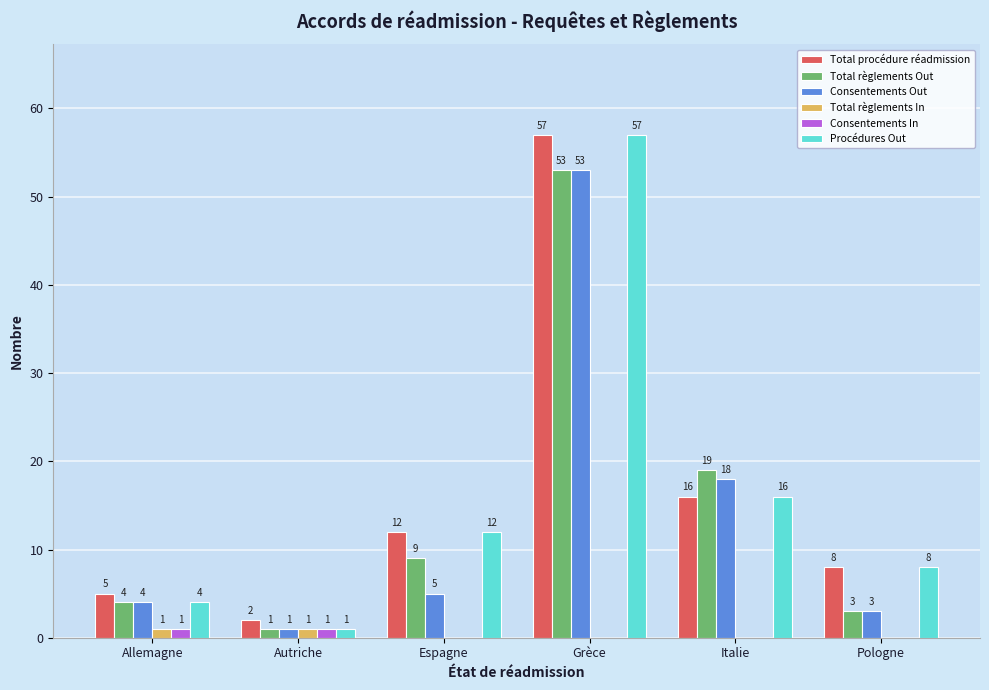

Reading left to right, list all the values displayed in this chart.

Total procédure réadmission: Allemagne=5	Autriche=2	Espagne=12	Grèce=57	Italie=16	Pologne=8
Total règlements Out: Allemagne=4	Autriche=1	Espagne=9	Grèce=53	Italie=19	Pologne=3
Consentements Out: Allemagne=4	Autriche=1	Espagne=5	Grèce=53	Italie=18	Pologne=3
Total règlements In: Allemagne=1	Autriche=1	Espagne=0	Grèce=0	Italie=0	Pologne=0
Consentements In: Allemagne=1	Autriche=1	Espagne=0	Grèce=0	Italie=0	Pologne=0
Procédures Out: Allemagne=4	Autriche=1	Espagne=12	Grèce=57	Italie=16	Pologne=8